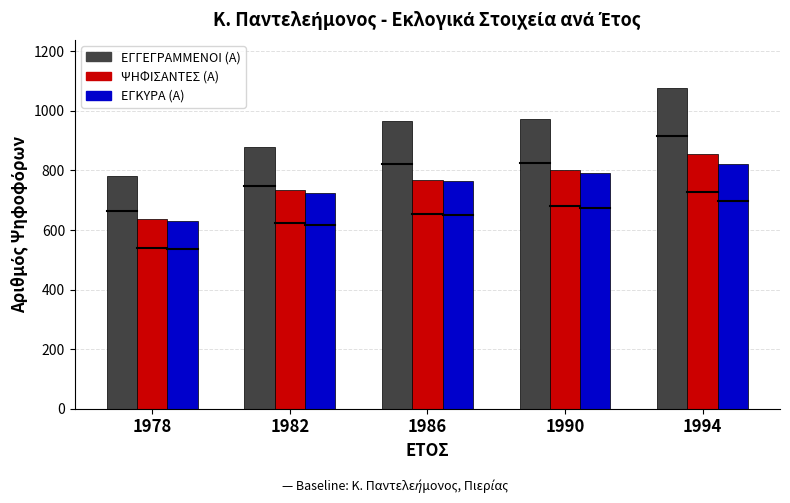

What is the highest value of the ΕΓΓΕΓΡΑΜΜΕΝΟΙ (Α) series?

1077